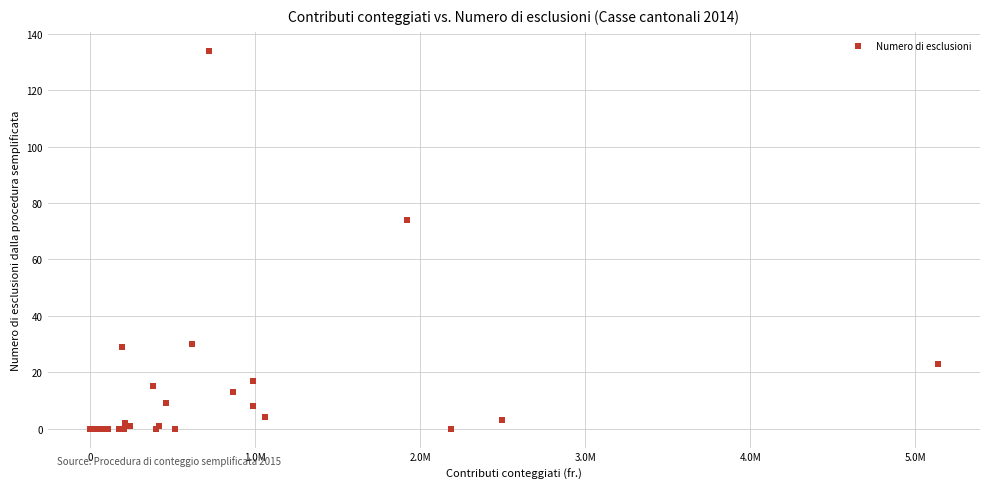

What Y value in the scatter plot is closest to 67?

74